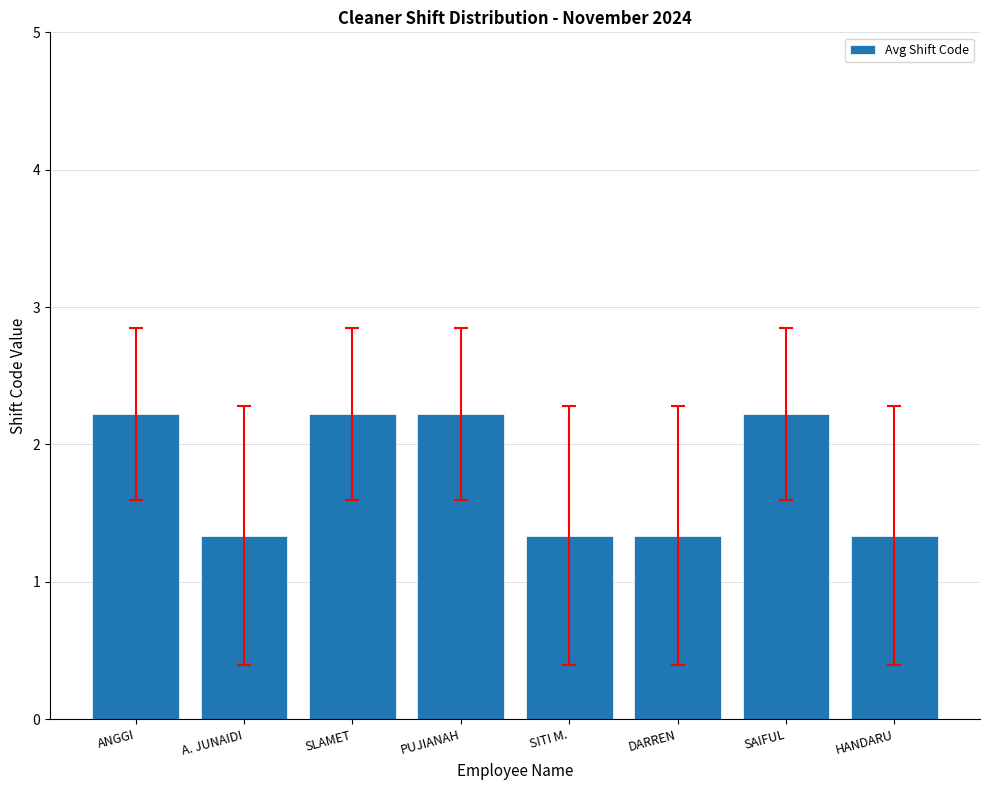

Reading left to right, extract all data points from this chart.

2.2	1.3	2.2	2.2	1.3	1.3	2.2	1.3